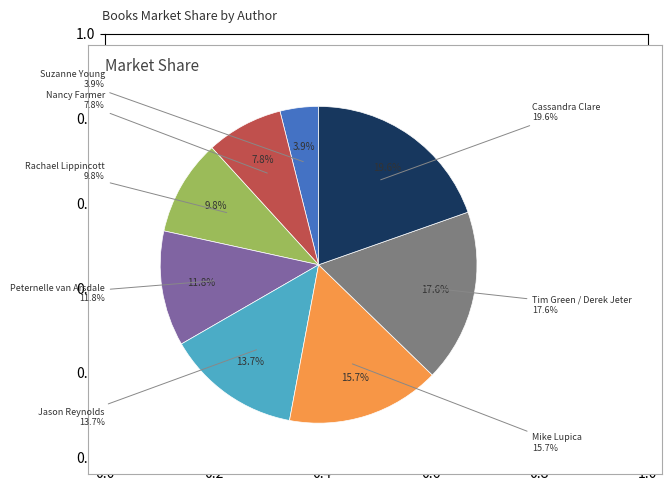

To the nearest percent, what percentage of the pie is Peternelle van Arsdale?

12%